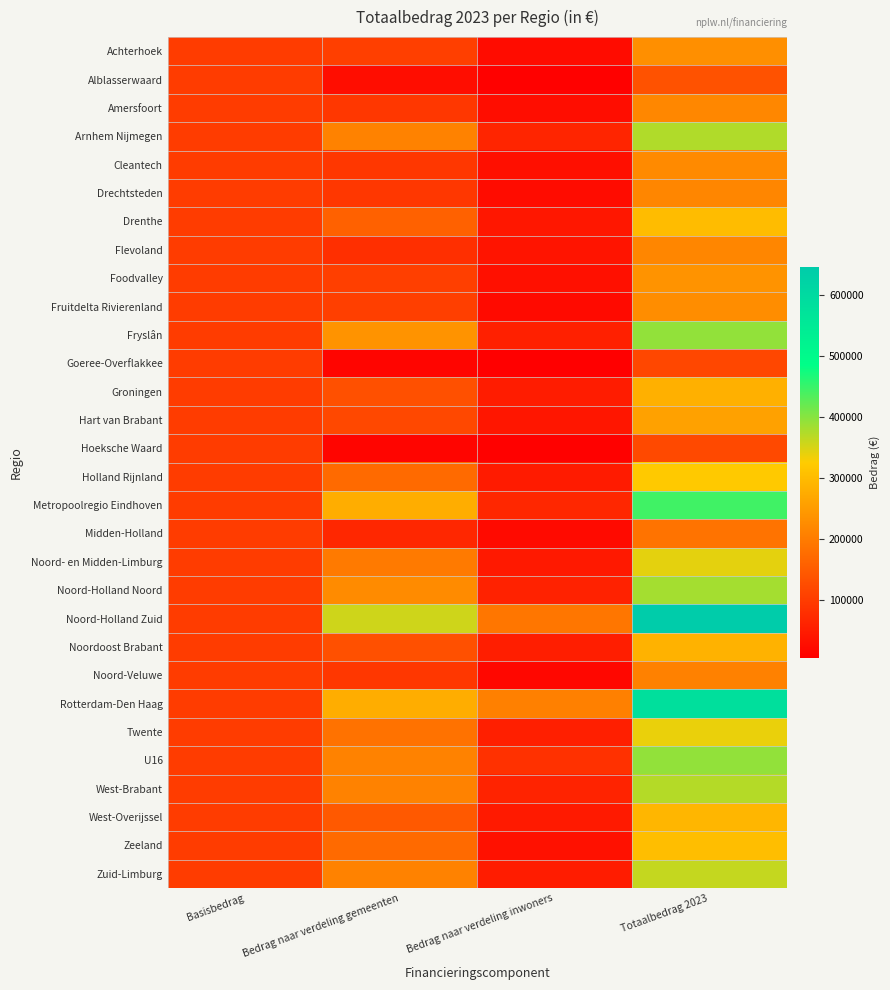

Reading right to left, transcribe all the data shown in this chart.

Achterhoek: Totaalbedrag 2023=230854.0	Bedrag naar verdeling inwoners=25590.9	Bedrag naar verdeling gemeenten=105263.2	Basisbedrag=100000.0
Alblasserwaard: Totaalbedrag 2023=133331.7	Bedrag naar verdeling inwoners=7015.9	Bedrag naar verdeling gemeenten=26315.8	Basisbedrag=100000.0
Amersfoort: Totaalbedrag 2023=218278.8	Bedrag naar verdeling inwoners=26173.5	Bedrag naar verdeling gemeenten=92105.3	Basisbedrag=100000.0
Arnhem Nijmegen: Totaalbedrag 2023=374414.2	Bedrag naar verdeling inwoners=63887.8	Bedrag naar verdeling gemeenten=210526.3	Basisbedrag=100000.0
Cleantech: Totaalbedrag 2023=221620.4	Bedrag naar verdeling inwoners=29515.1	Bedrag naar verdeling gemeenten=92105.3	Basisbedrag=100000.0
Drechtsteden: Totaalbedrag 2023=217063.8	Bedrag naar verdeling inwoners=24958.6	Bedrag naar verdeling gemeenten=92105.3	Basisbedrag=100000.0
Drenthe: Totaalbedrag 2023=300338.5	Bedrag naar verdeling inwoners=42443.8	Bedrag naar verdeling gemeenten=157894.7	Basisbedrag=100000.0
Flevoland: Totaalbedrag 2023=216021.4	Bedrag naar verdeling inwoners=37074.0	Bedrag naar verdeling gemeenten=78947.4	Basisbedrag=100000.0
Foodvalley: Totaalbedrag 2023=236705.2	Bedrag naar verdeling inwoners=31442.0	Bedrag naar verdeling gemeenten=105263.2	Basisbedrag=100000.0
Fruitdelta Rivierenland: Totaalbedrag 2023=226663.8	Bedrag naar verdeling inwoners=21400.7	Bedrag naar verdeling gemeenten=105263.2	Basisbedrag=100000.0
Fryslân: Totaalbedrag 2023=392611.9	Bedrag naar verdeling inwoners=55769.8	Bedrag naar verdeling gemeenten=236842.1	Basisbedrag=100000.0
Goeree-Overflakkee: Totaalbedrag 2023=117511.1	Bedrag naar verdeling inwoners=4353.2	Bedrag naar verdeling gemeenten=13157.9	Basisbedrag=100000.0
Groningen: Totaalbedrag 2023=281904.2	Bedrag naar verdeling inwoners=50325.2	Bedrag naar verdeling gemeenten=131579.0	Basisbedrag=100000.0
Hart van Brabant: Totaalbedrag 2023=258367.6	Bedrag naar verdeling inwoners=39946.6	Bedrag naar verdeling gemeenten=118421.1	Basisbedrag=100000.0
Hoeksche Waard: Totaalbedrag 2023=120722.8	Bedrag naar verdeling inwoners=7564.9	Bedrag naar verdeling gemeenten=13157.9	Basisbedrag=100000.0
Holland Rijnland: Totaalbedrag 2023=320234.1	Bedrag naar verdeling inwoners=49181.5	Bedrag naar verdeling gemeenten=171052.6	Basisbedrag=100000.0
Metropoolregio Eindhoven: Totaalbedrag 2023=443772.7	Bedrag naar verdeling inwoners=67456.9	Bedrag naar verdeling gemeenten=276315.8	Basisbedrag=100000.0
Midden-Holland: Totaalbedrag 2023=186599.8	Bedrag naar verdeling inwoners=20810.3	Bedrag naar verdeling gemeenten=65789.5	Basisbedrag=100000.0
Noord- en Midden-Limburg: Totaalbedrag 2023=342072.9	Bedrag naar verdeling inwoners=44704.5	Bedrag naar verdeling gemeenten=197368.4	Basisbedrag=100000.0
Noord-Holland Noord: Totaalbedrag 2023=381968.8	Bedrag naar verdeling inwoners=58284.6	Bedrag naar verdeling gemeenten=223684.2	Basisbedrag=100000.0
Noord-Holland Zuid: Totaalbedrag 2023=645106.7	Bedrag naar verdeling inwoners=189843.5	Bedrag naar verdeling gemeenten=355263.2	Basisbedrag=100000.0
Noordoost Brabant: Totaalbedrag 2023=284355.4	Bedrag naar verdeling inwoners=52776.4	Bedrag naar verdeling gemeenten=131579.0	Basisbedrag=100000.0
Noord-Veluwe: Totaalbedrag 2023=208214.3	Bedrag naar verdeling inwoners=16109.1	Bedrag naar verdeling gemeenten=92105.3	Basisbedrag=100000.0
Rotterdam-Den Haag: Totaalbedrag 2023=582539.4	Bedrag naar verdeling inwoners=206223.6	Bedrag naar verdeling gemeenten=276315.8	Basisbedrag=100000.0
Twente: Totaalbedrag 2023=338266.2	Bedrag naar verdeling inwoners=54055.7	Bedrag naar verdeling gemeenten=184210.5	Basisbedrag=100000.0
U16: Totaalbedrag 2023=393184.8	Bedrag naar verdeling inwoners=82658.5	Bedrag naar verdeling gemeenten=210526.3	Basisbedrag=100000.0
West-Brabant: Totaalbedrag 2023=371447.2	Bedrag naar verdeling inwoners=60920.9	Bedrag naar verdeling gemeenten=210526.3	Basisbedrag=100000.0
West-Overijssel: Totaalbedrag 2023=290612.8	Bedrag naar verdeling inwoners=45876.0	Bedrag naar verdeling gemeenten=144736.8	Basisbedrag=100000.0
Zeeland: Totaalbedrag 2023=304033.2	Bedrag naar verdeling inwoners=32980.6	Bedrag naar verdeling gemeenten=171052.6	Basisbedrag=100000.0
Zuid-Limburg: Totaalbedrag 2023=361182.2	Bedrag naar verdeling inwoners=50655.8	Bedrag naar verdeling gemeenten=210526.3	Basisbedrag=100000.0